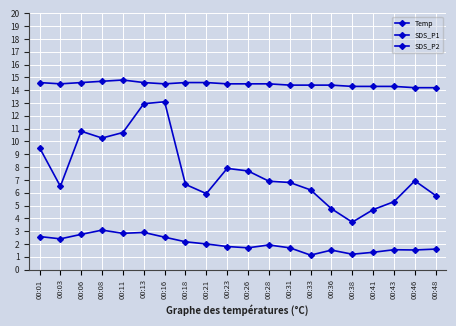

What is the smallest value displayed?

1.1